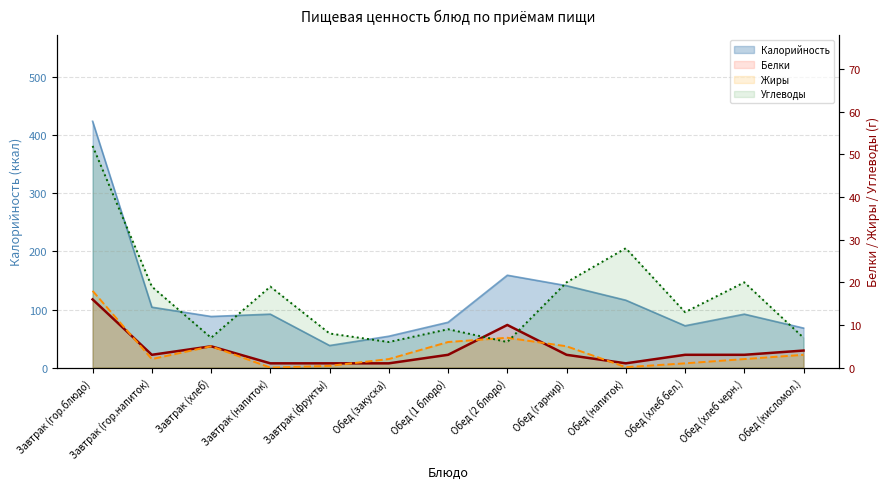

What is the maximum value for Углеводы?

52.0